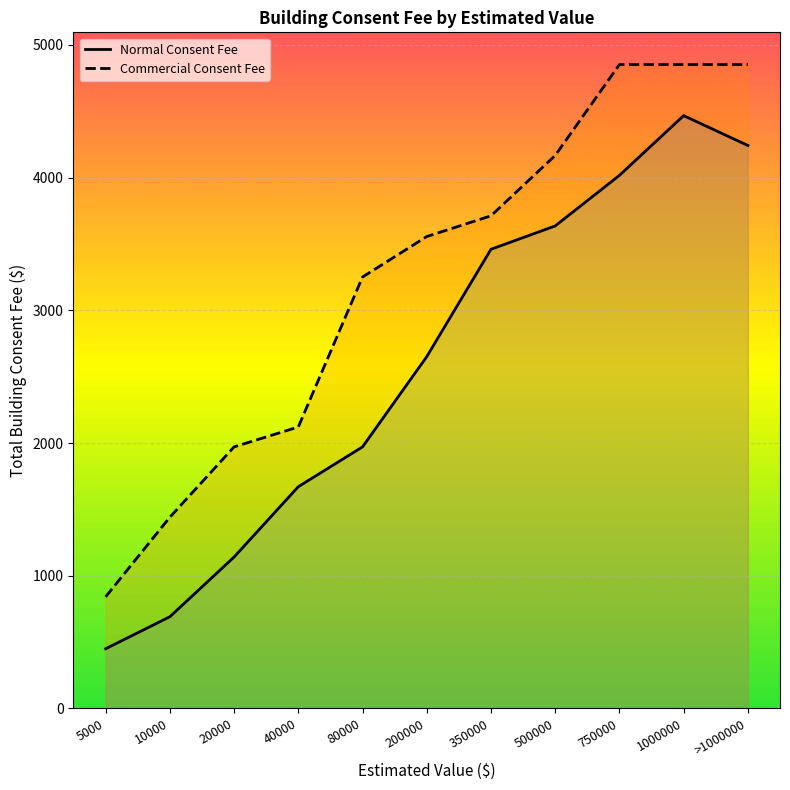

True or false: Normal Consent Fee and Commercial Consent Fee cross at least once.

False